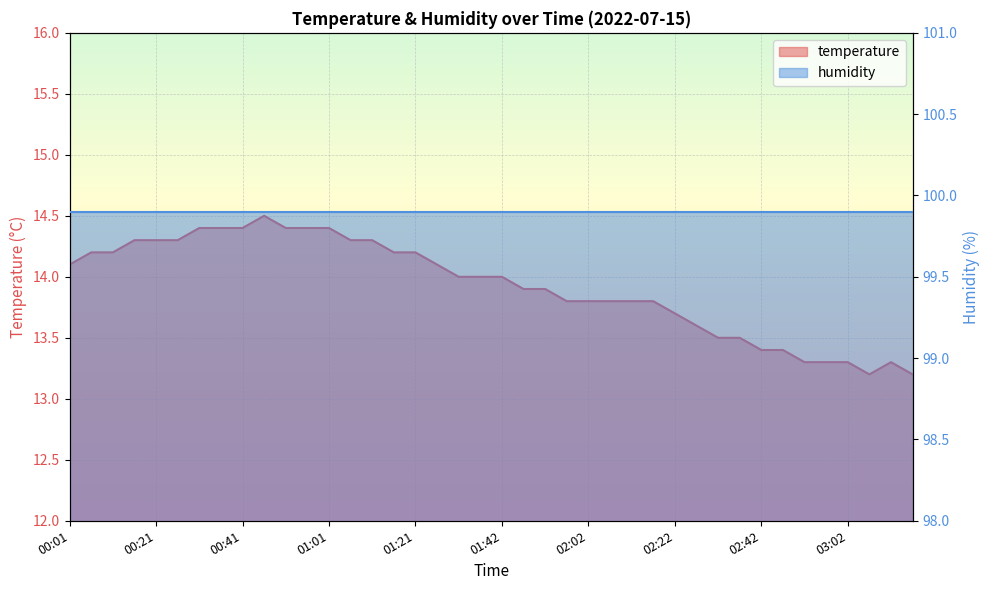

True or false: the data shows 14.4 at 00:41.

True